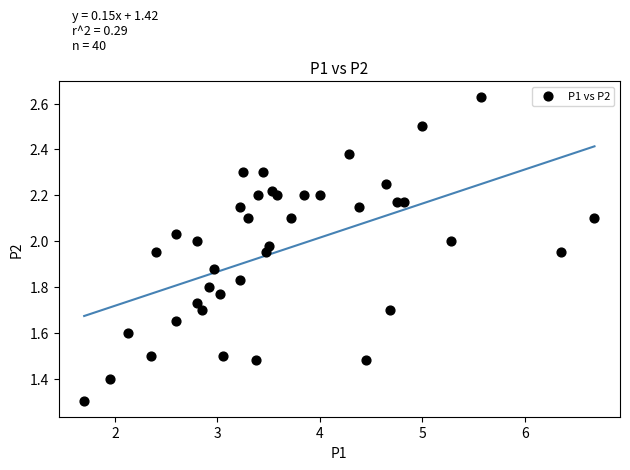

What is the range of Y values (max minus min)?

1.3